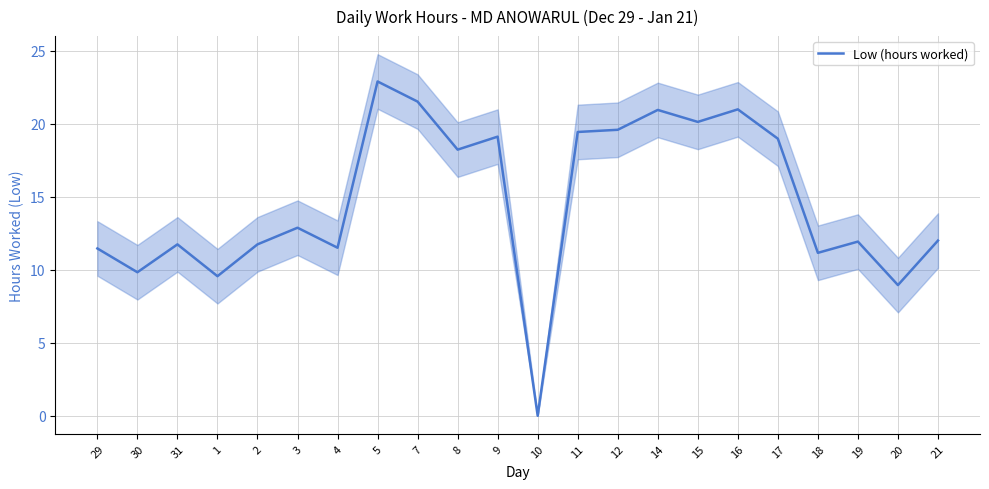

How many positive values are there?

21